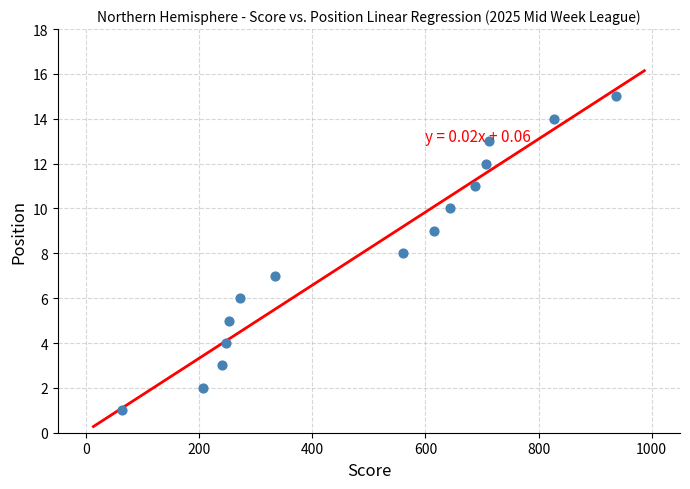

What is the range of Y values (max minus min)?

14